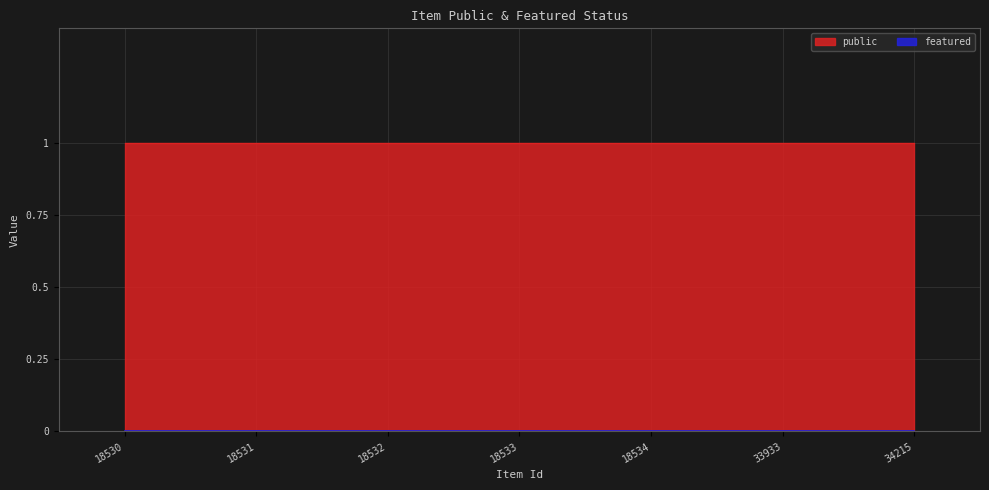

Reading left to right, extract all data points from this chart.

public: 1	1	1	1	1	1	1
featured: 0	0	0	0	0	0	0